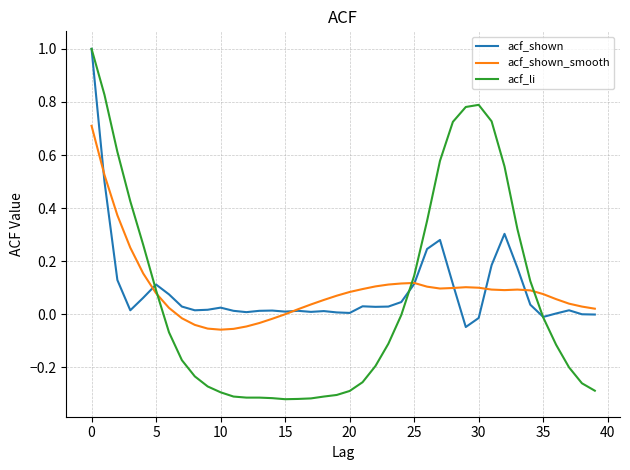

Which series has the largest range (max minus min)?

acf_li